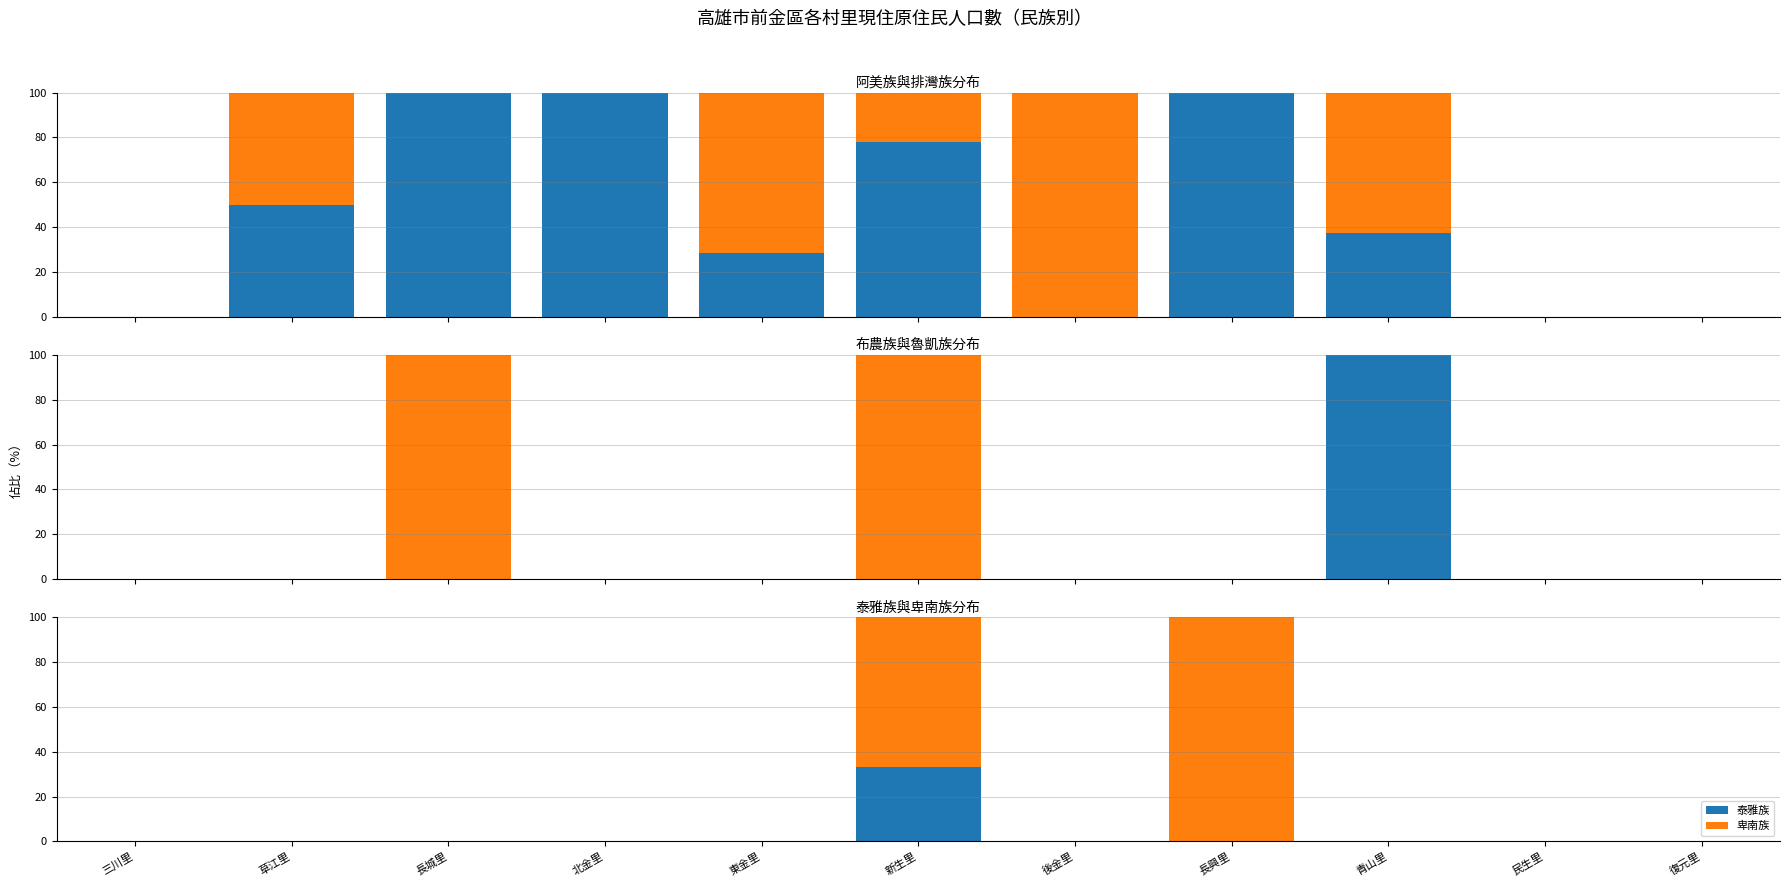

Is it true that 阿美族 equals 51.0 at 民生里?

False